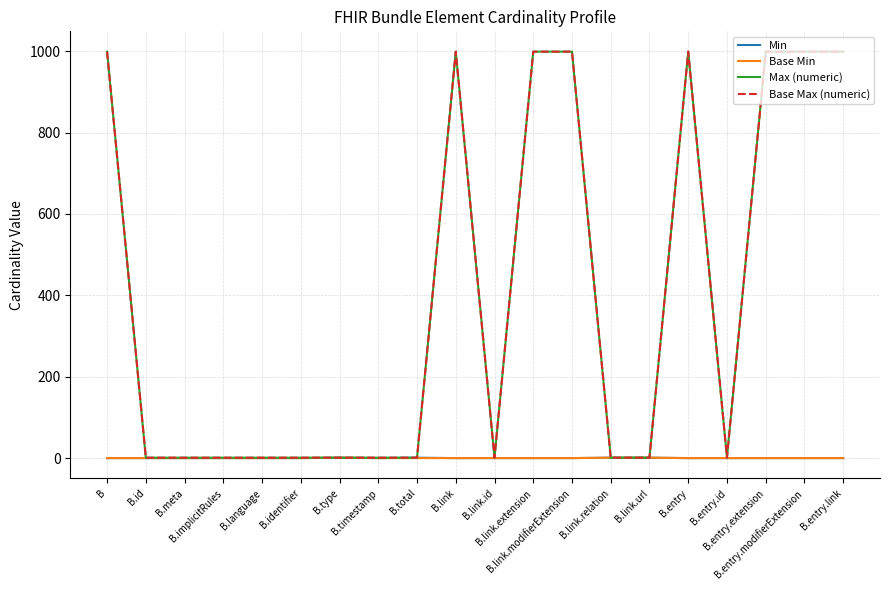

Does the chart display data point markers on the line(s)?

No